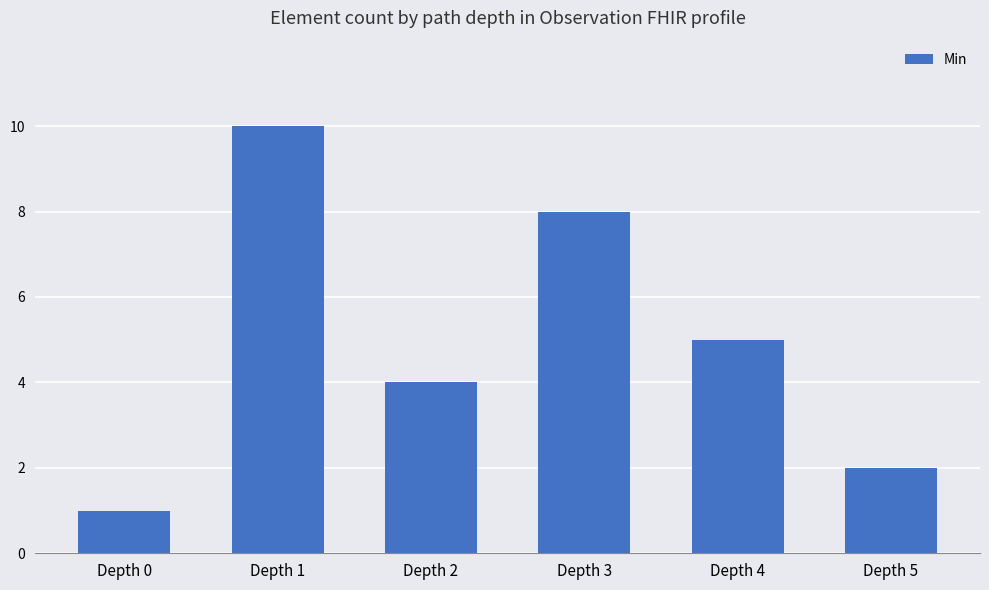

True or false: the data shows 1 at Depth 2.

False